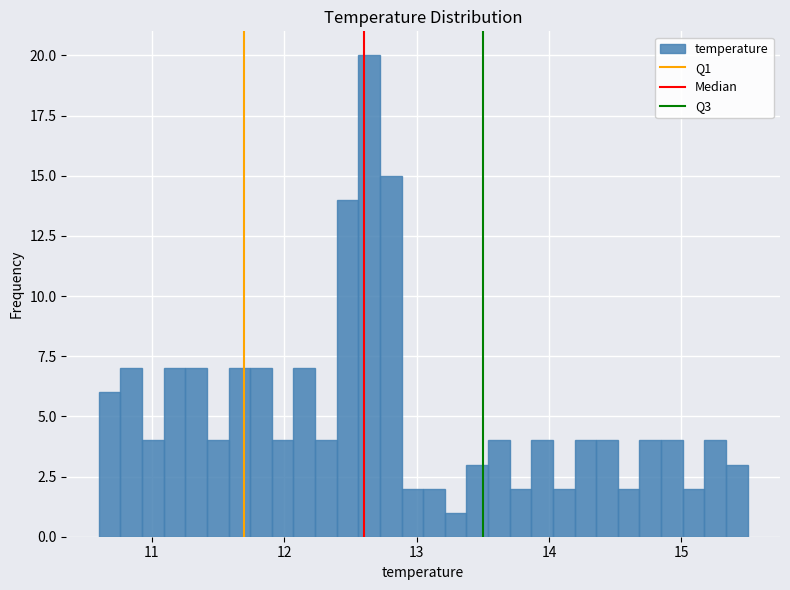

Around what value on the x-axis is the tallest bar? Give the approximate position of its centre, as read against the axis.

12.6